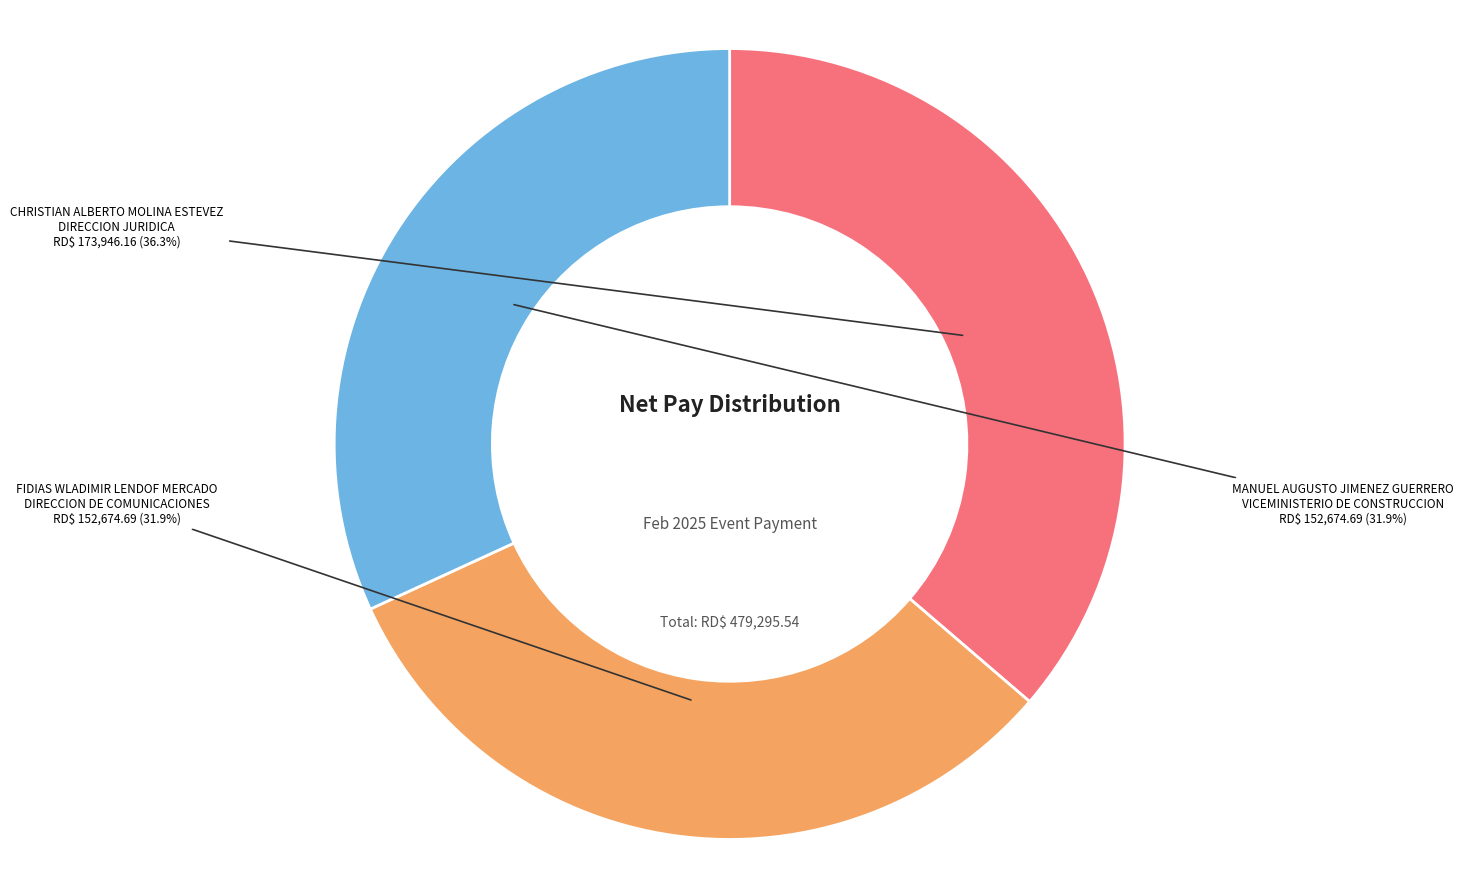

Is there a majority slice in this chart?

No